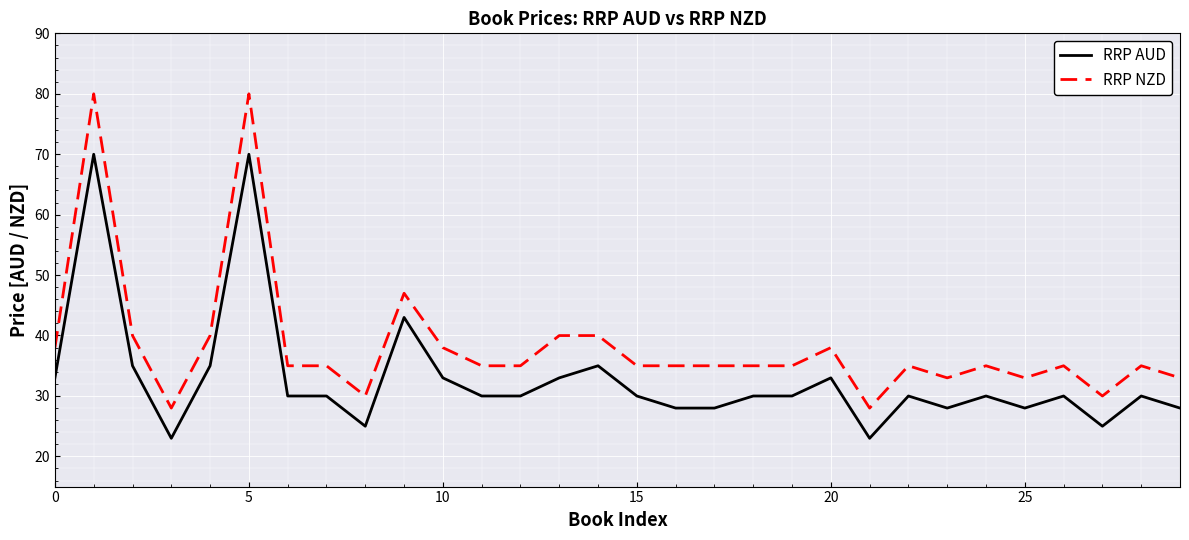

True or false: RRP AUD and RRP NZD cross at least once.

False